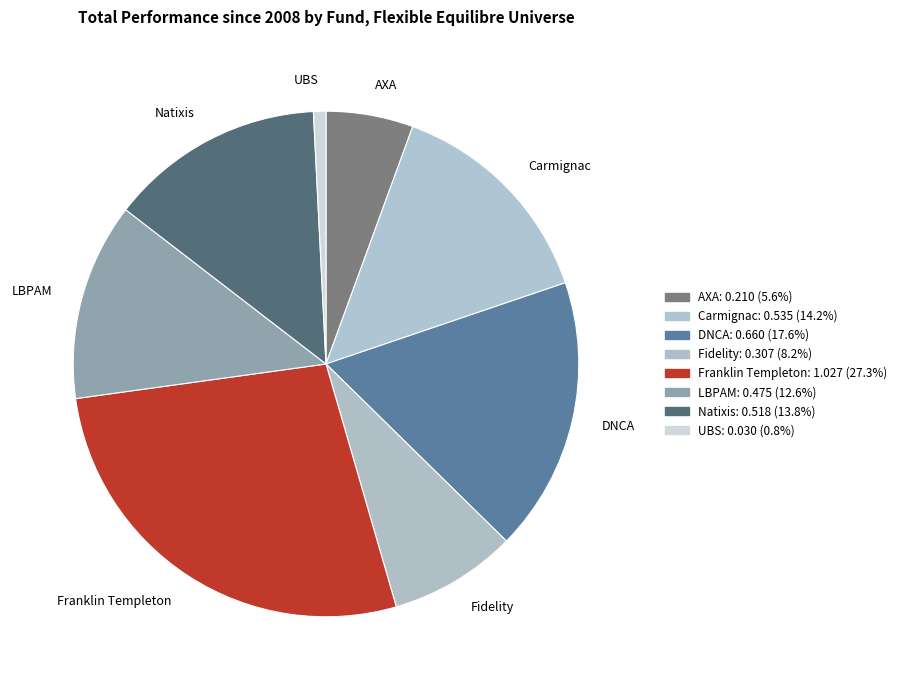

Which category has the smallest portion of the pie?

UBS